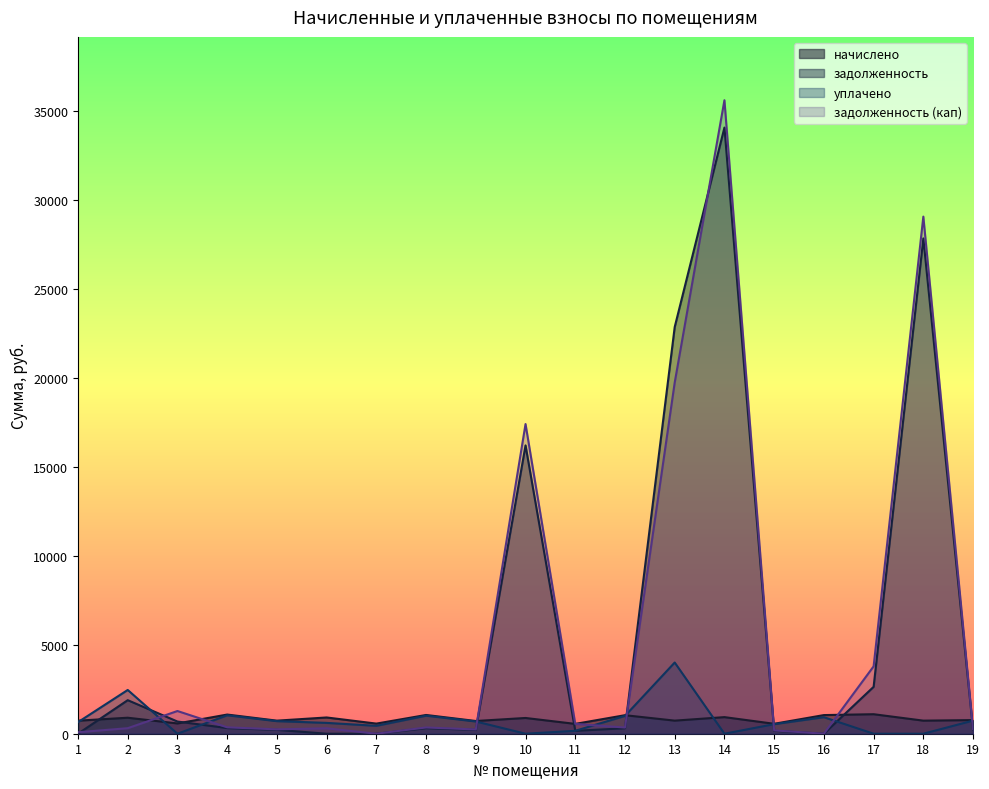

The value of задолженность (кап) at 9 is 157.1. True or false?

False